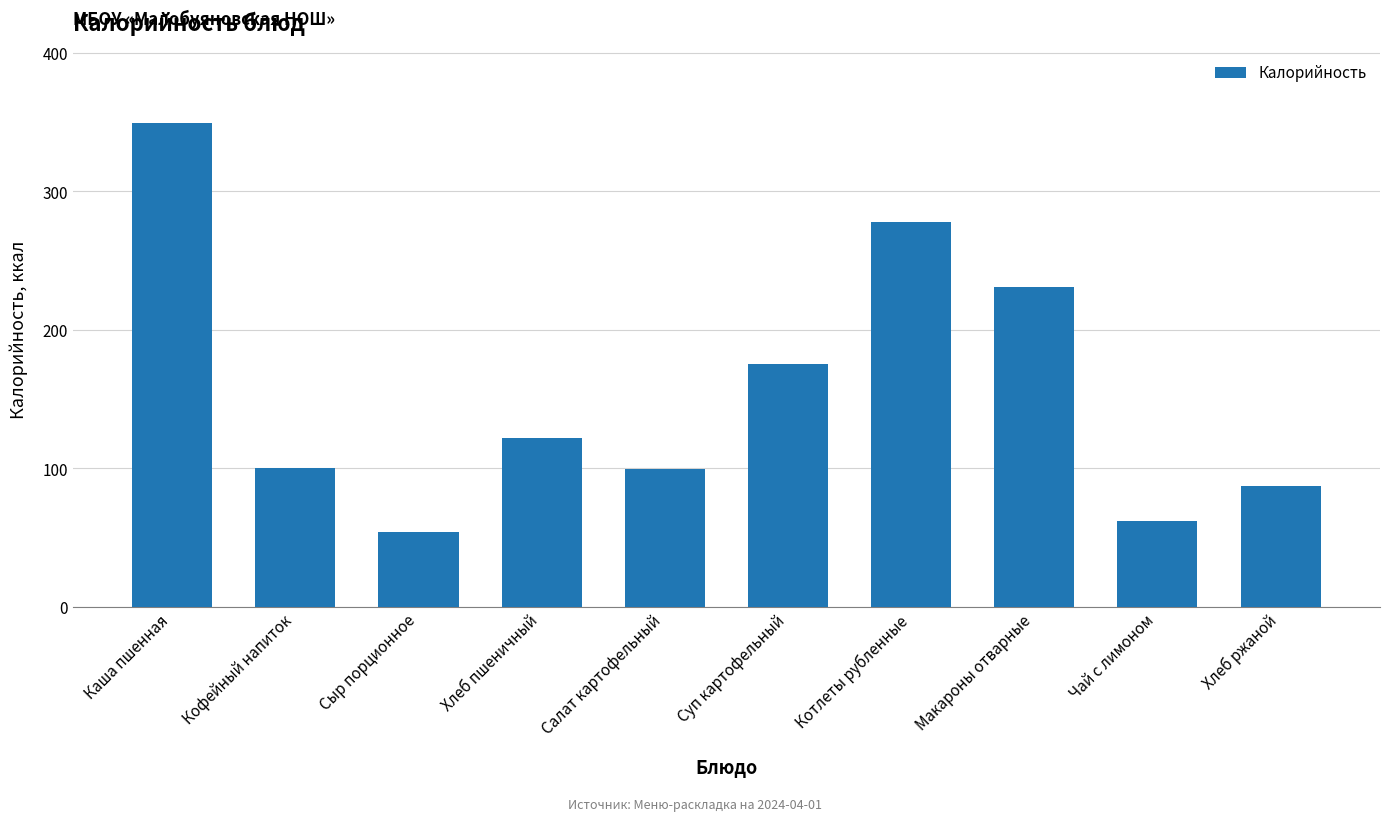

What is the value of the 10th bar from the left?

87.5